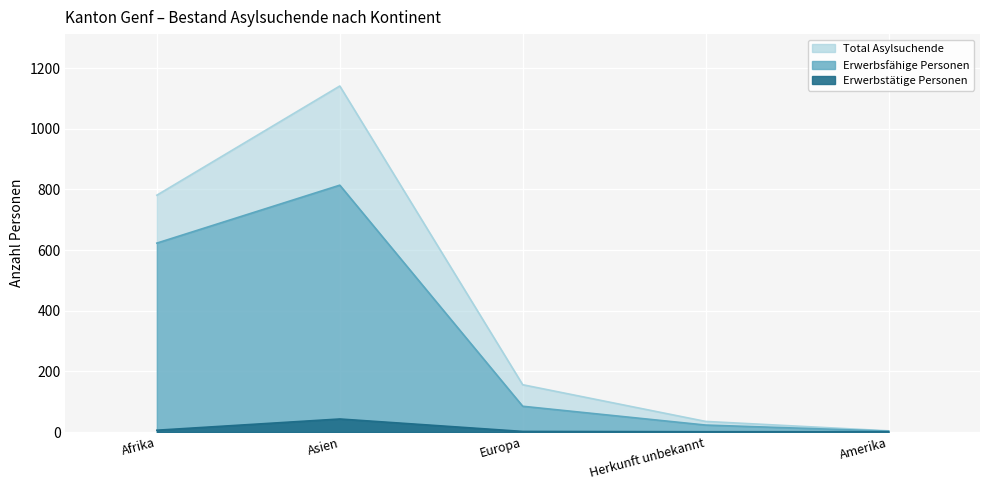

At which label does Total Asylsuchende reach its peak?

Asien